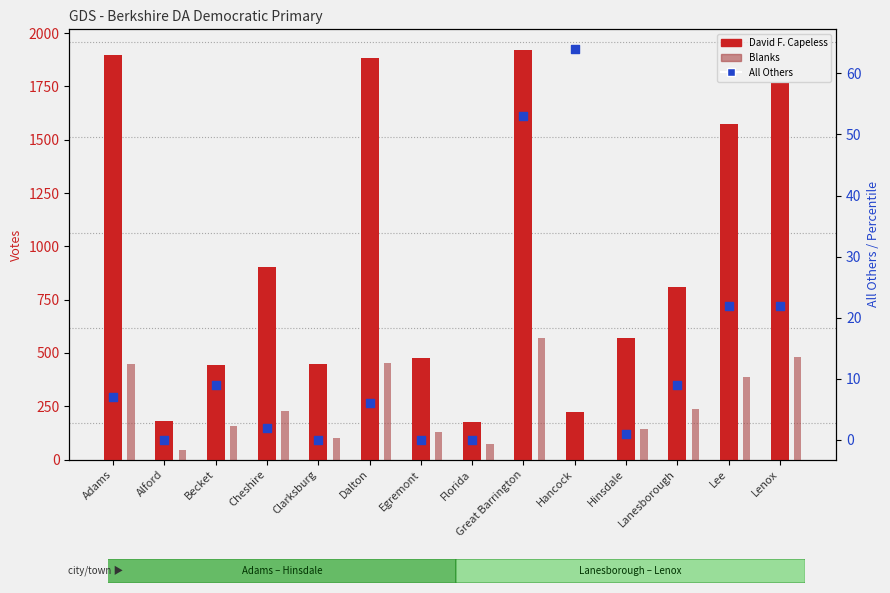

At which category is the sum across all series the highest?

Great Barrington